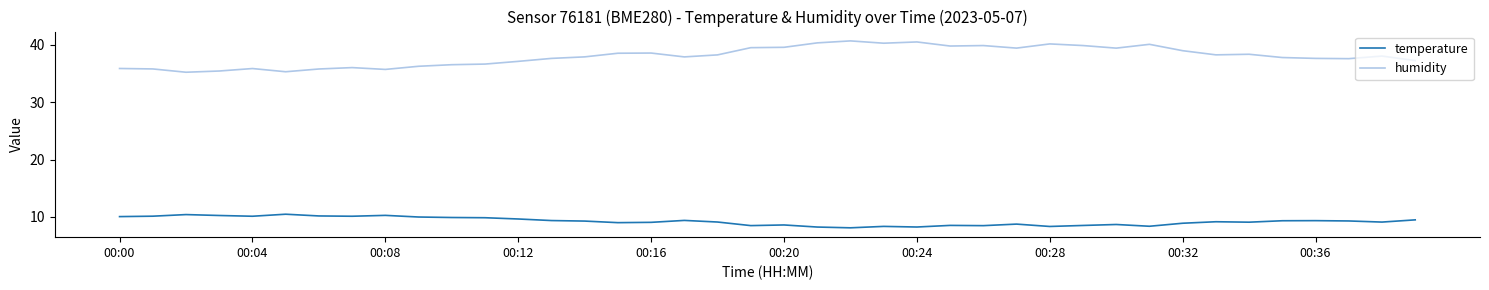

What is the greatest value displayed?

40.7